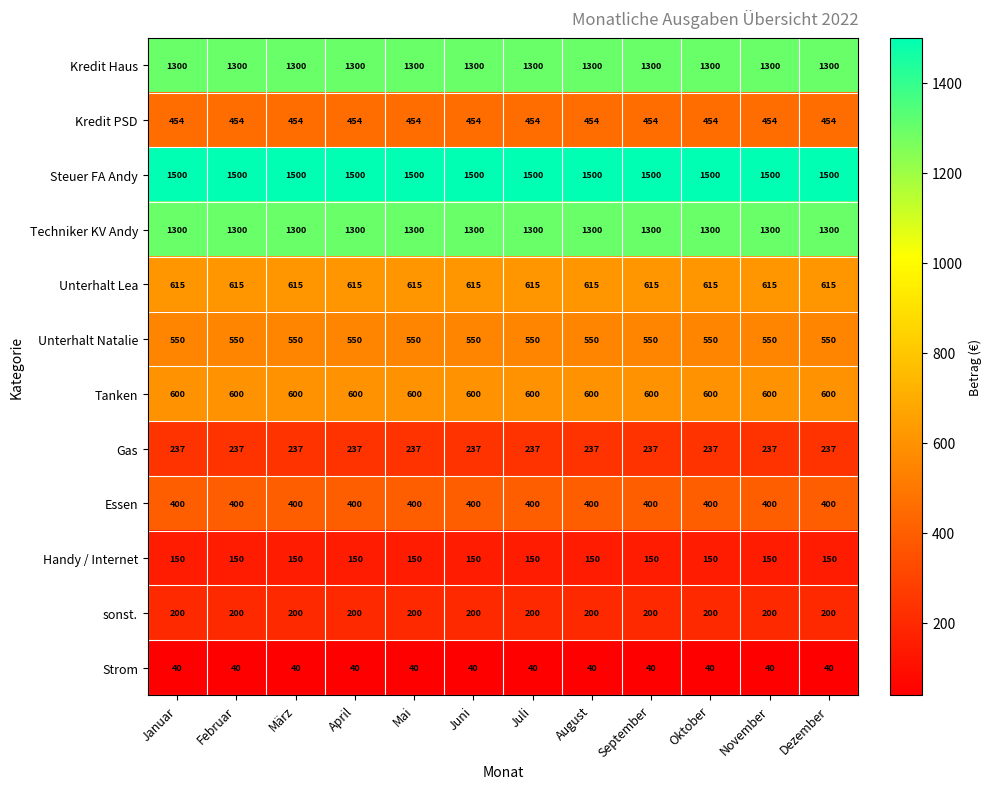

What is the difference between the highest and lowest values at September?

1460